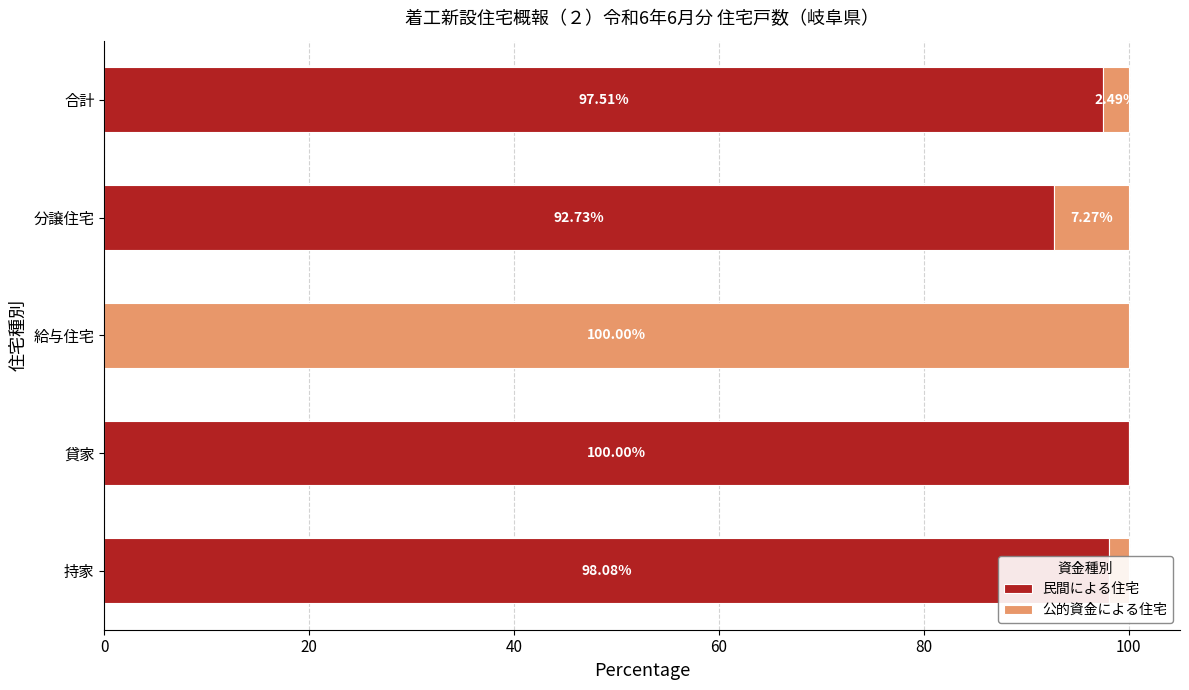

Which category has the highest value in the 民間による住宅 series?

貸家